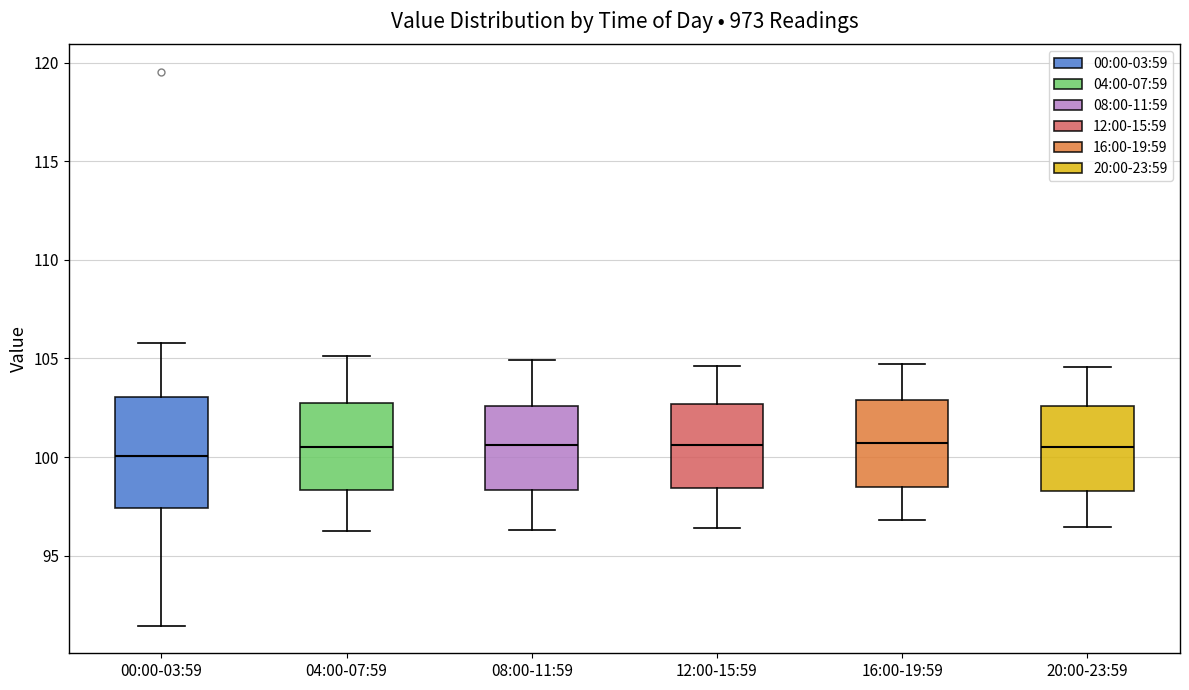

Where does the median line of the box for 20:00-23:59 sit on the y-axis? The values are not printed on the chart, so give them approximately, as read against the axis.

100.5